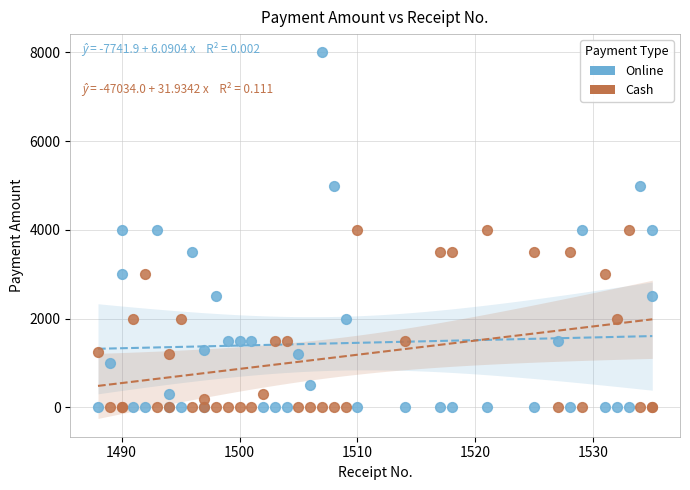

Which series has the widest spread of Y values?

Online